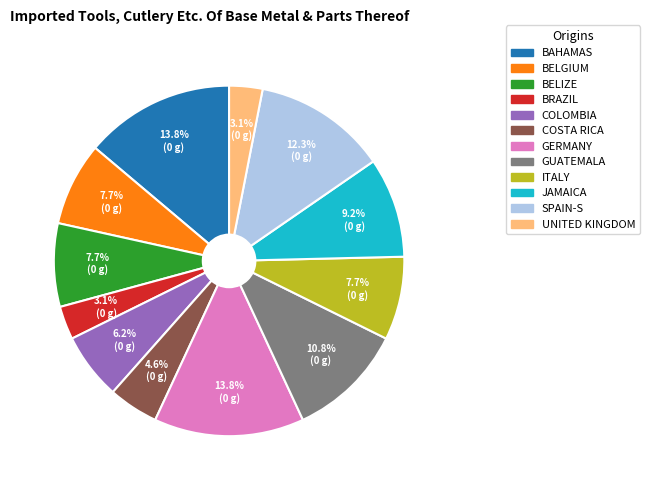

Does any single category account for the majority?

No